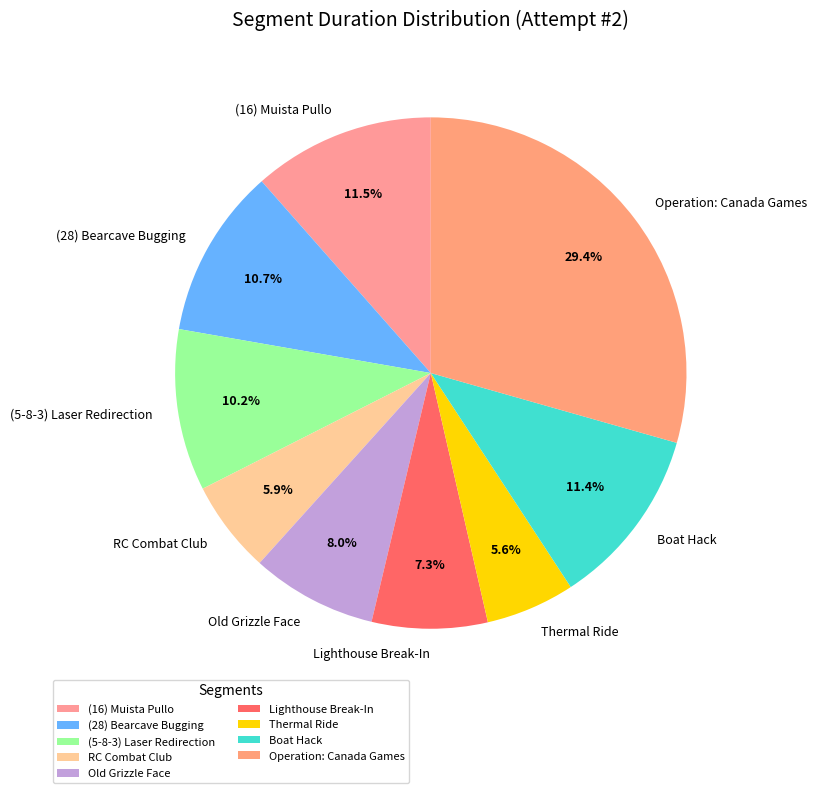

The (5-8-3) Laser Redirection slice represents 23% of the pie. True or false?

False